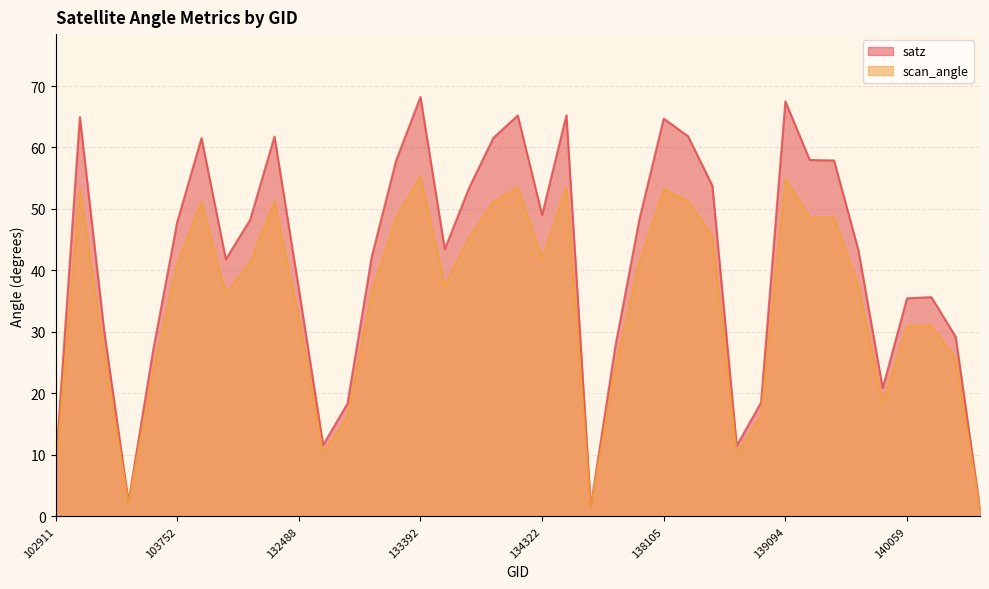

The value of scan_angle at 134322 is 11.5. True or false?

False